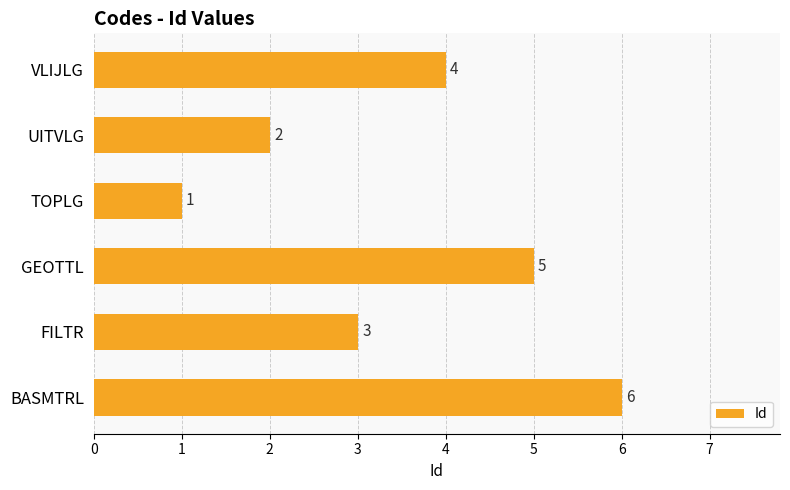

Rank the categories by value from lowest to highest.

TOPLG, UITVLG, FILTR, VLIJLG, GEOTTL, BASMTRL